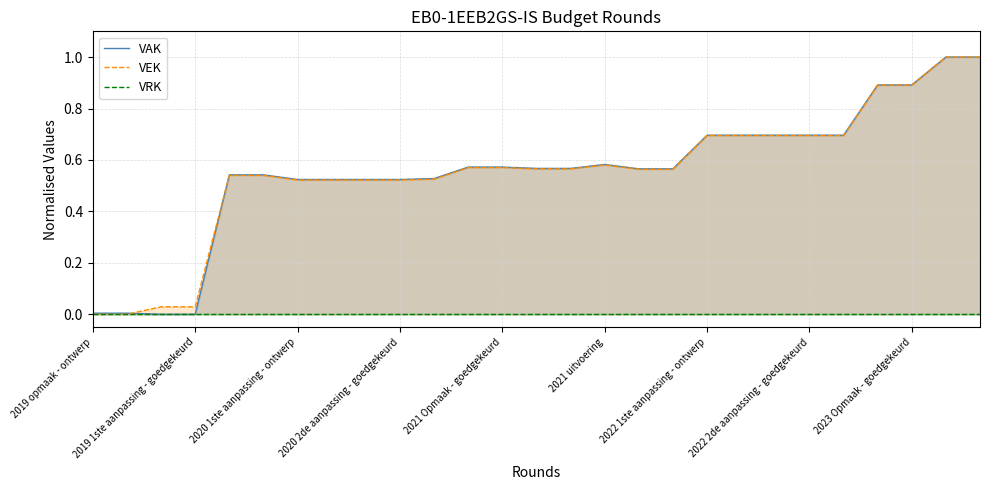

What is the sum of the VAK values at 2021 Opmaak - goedgekeurd and 2020 2de aanpassing - goedgekeurd?

1.1